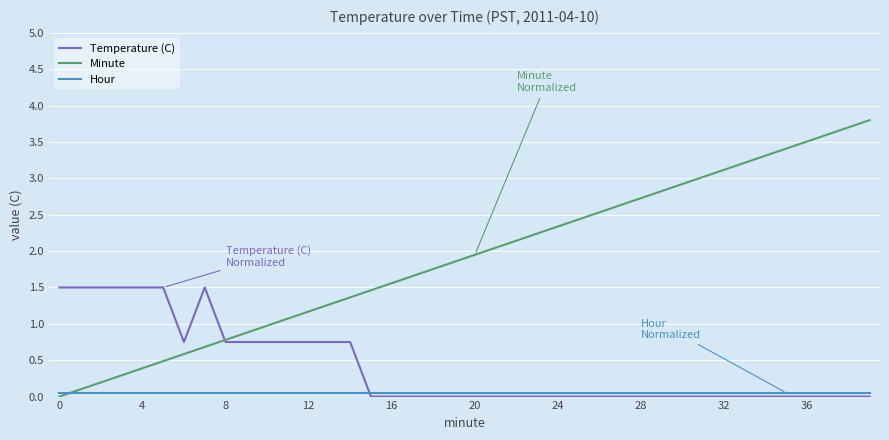

Rank the series by their average value, from lowest to highest.

Hour, Temperature (C), Minute